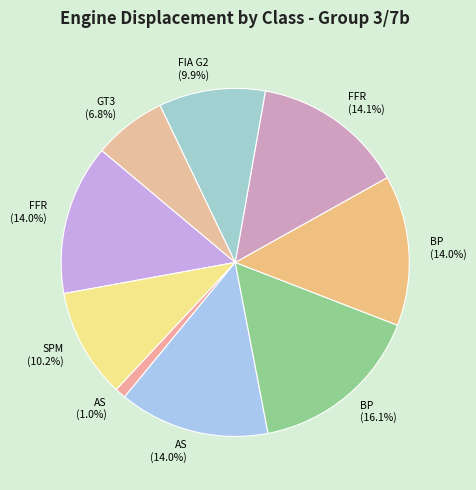

How many segments does this pie chart have?

9